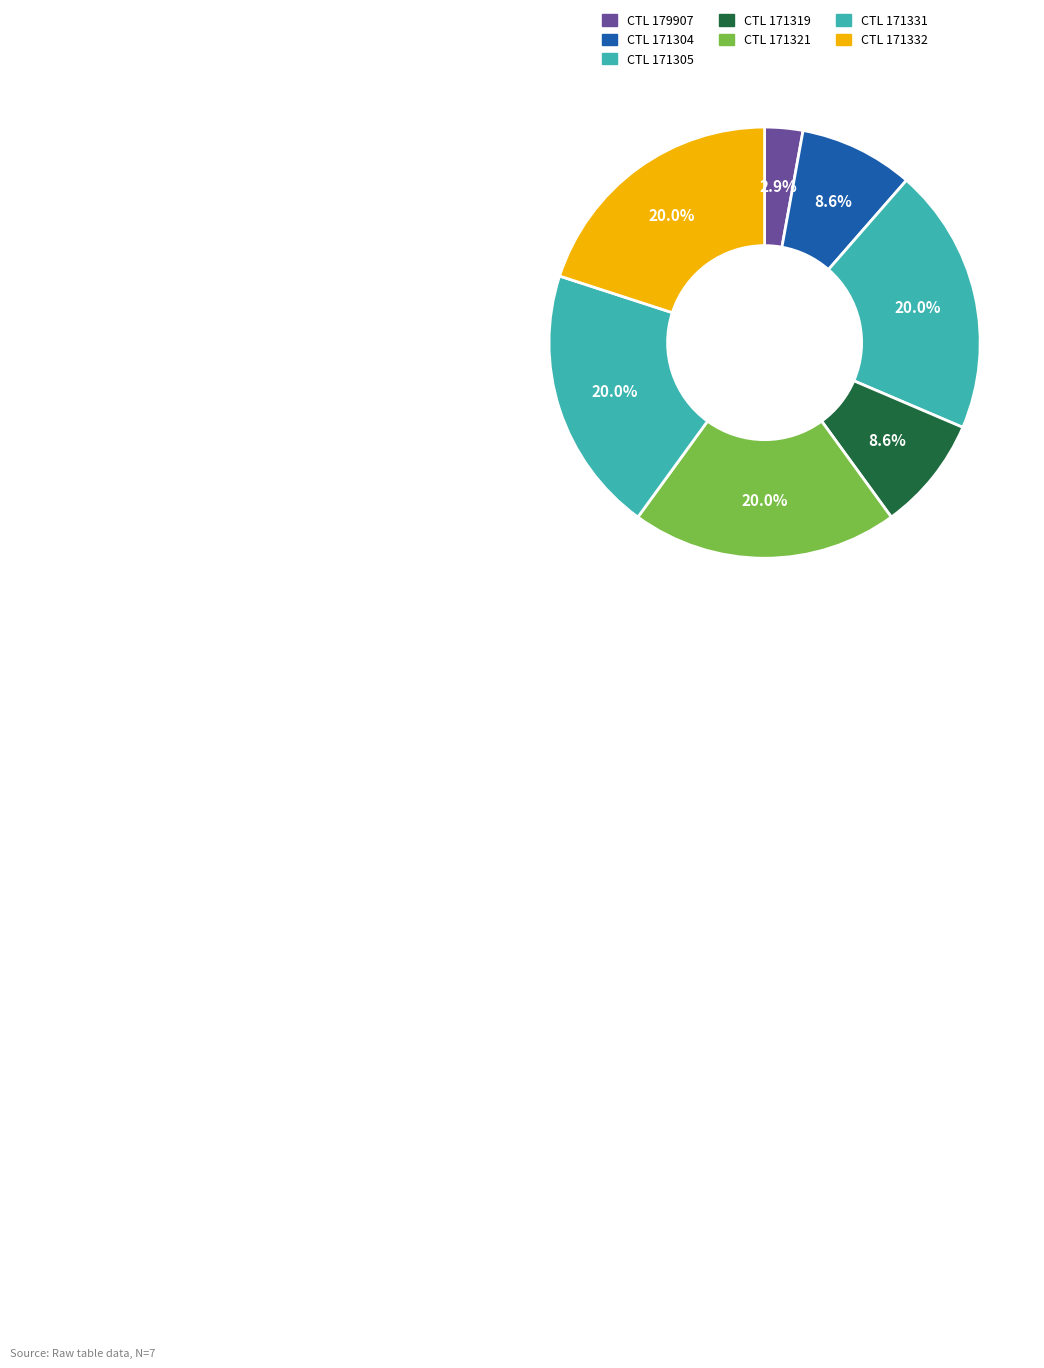

Rank the categories by value from highest to lowest.

171305, 171321, 171331, 171332, 171304, 171319, 179907